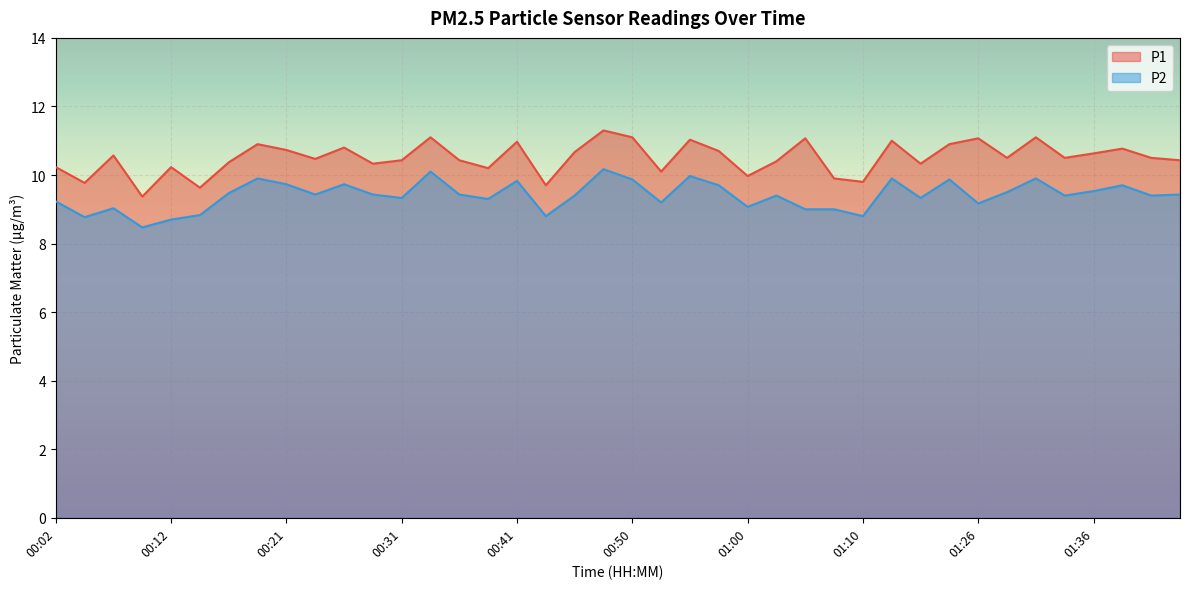

Is it true that P2 equals 6.0 at 00:21?

False